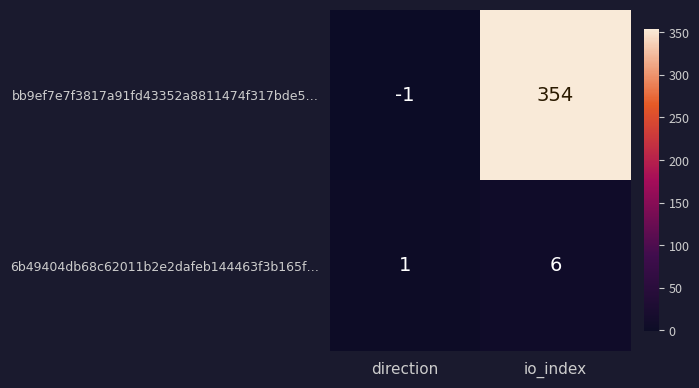

What is the difference between the bb9ef7e7f3817a91fd43352a8811474f317bde5… values at io_index and direction?

355